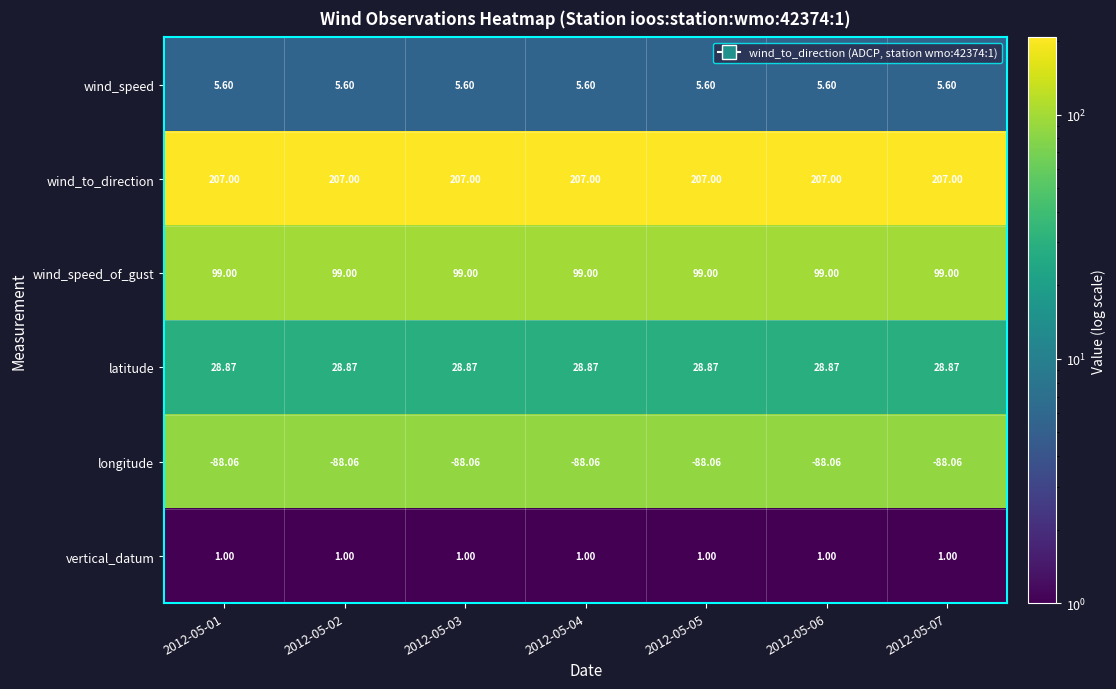

How many categories are shown in the chart?

7